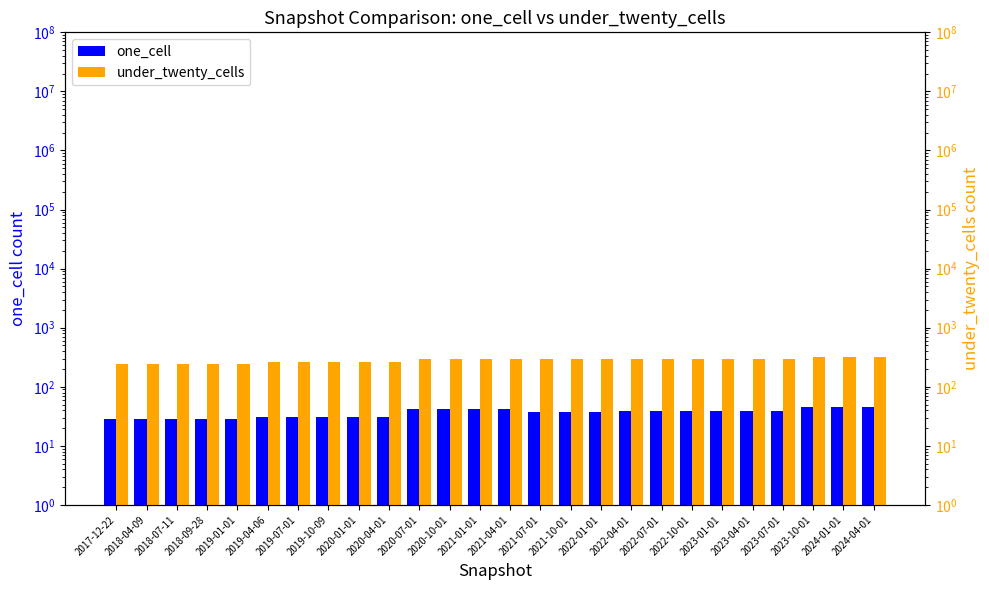

The one_cell series shows 72 at 2021-04-01. True or false?

False